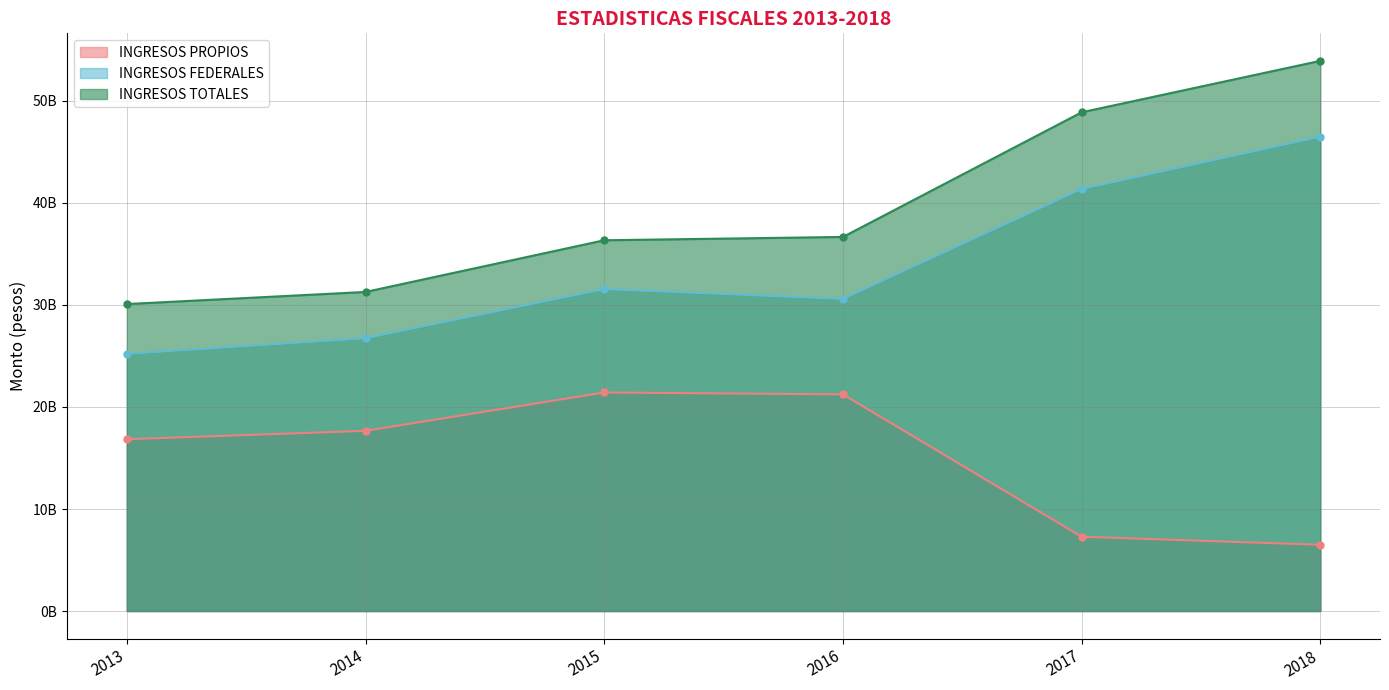

At 2014, list the series in order from largest to smallest.

INGRESOS TOTALES, INGRESOS FEDERALES, INGRESOS PROPIOS